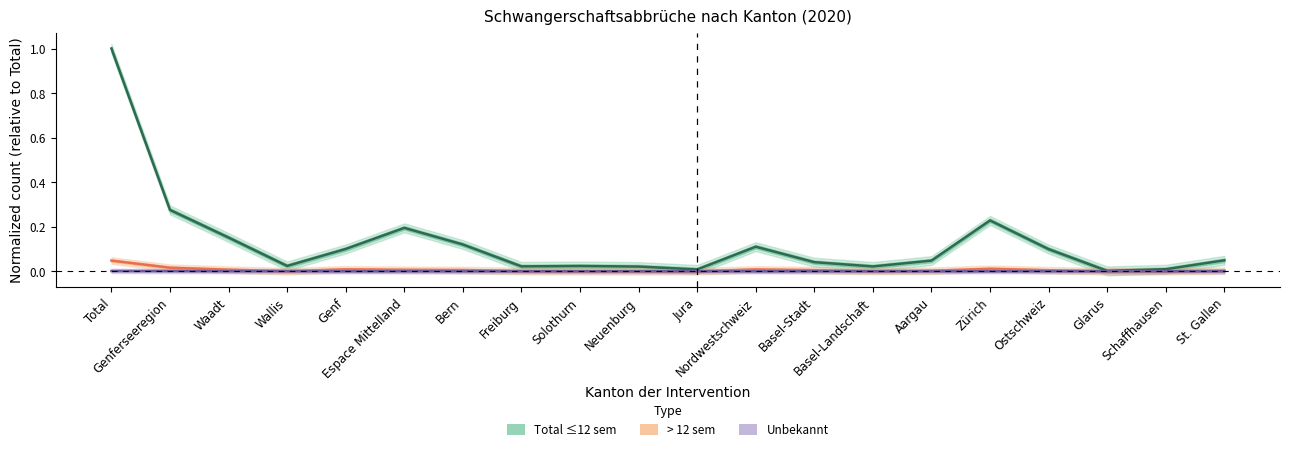

How many lines are shown in the chart?

3